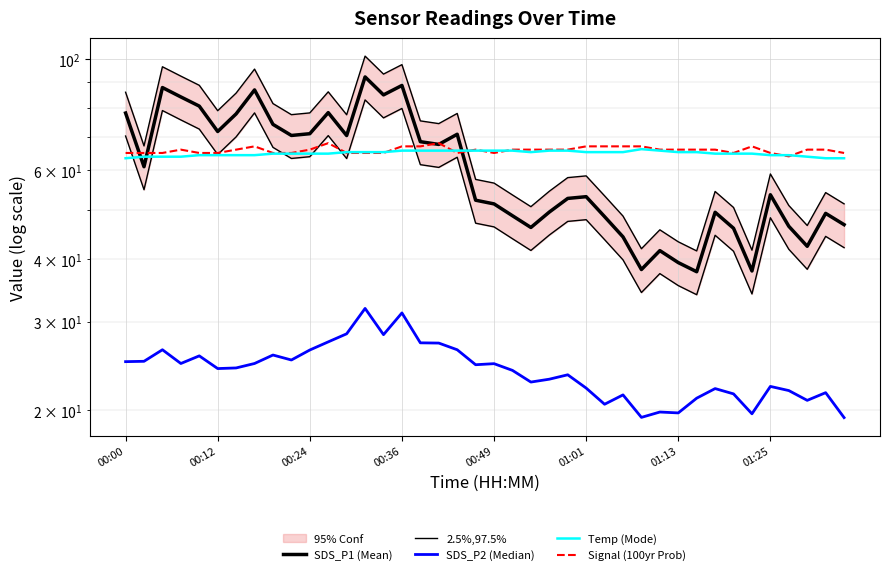

What is the difference between the maximum and second lowest values in the 2.5%,97.5% series?

48.8